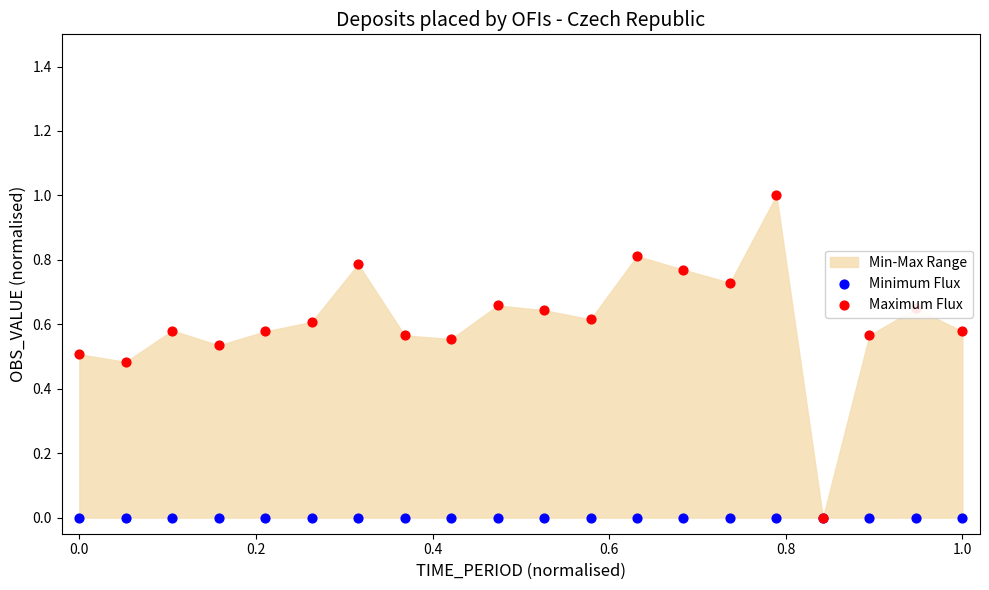

At how many categories does at least one series exceed 0?

19